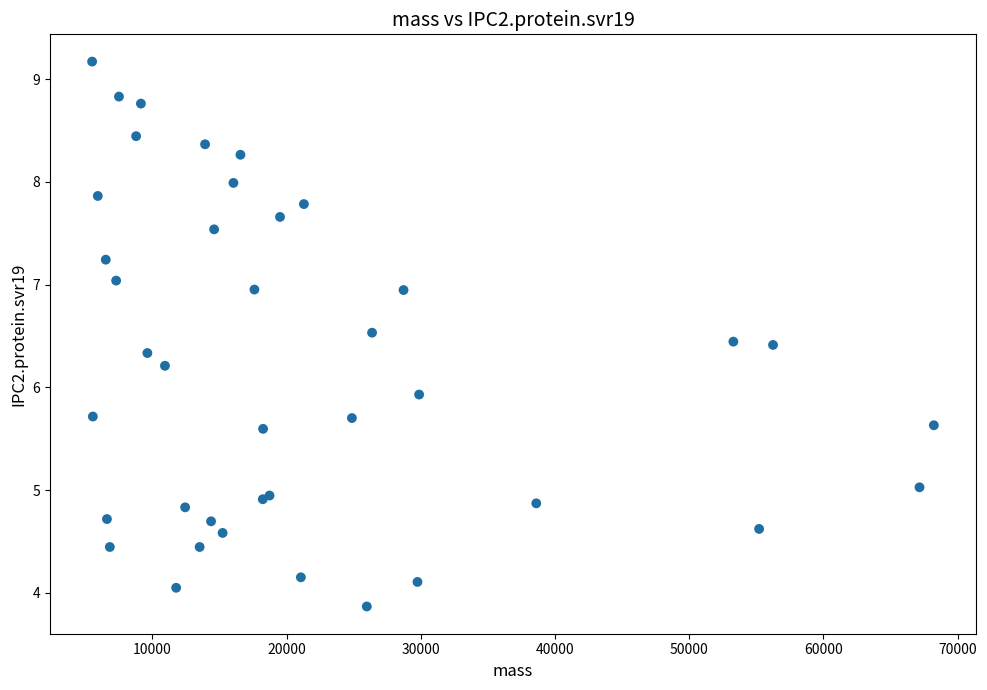

What Y value in the scatter plot is closest to 6?

5.9